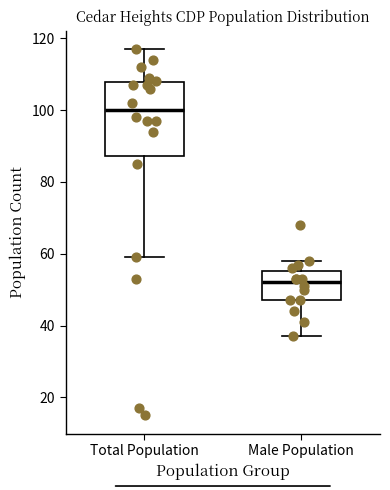

Which box is the tallest, from its lower edge to its upper edge?

Total Population